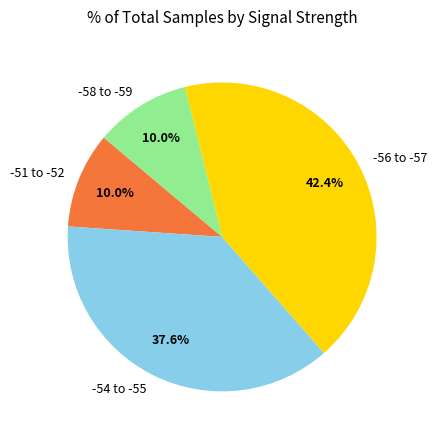

Is there any slice that represents more than half of the pie?

No